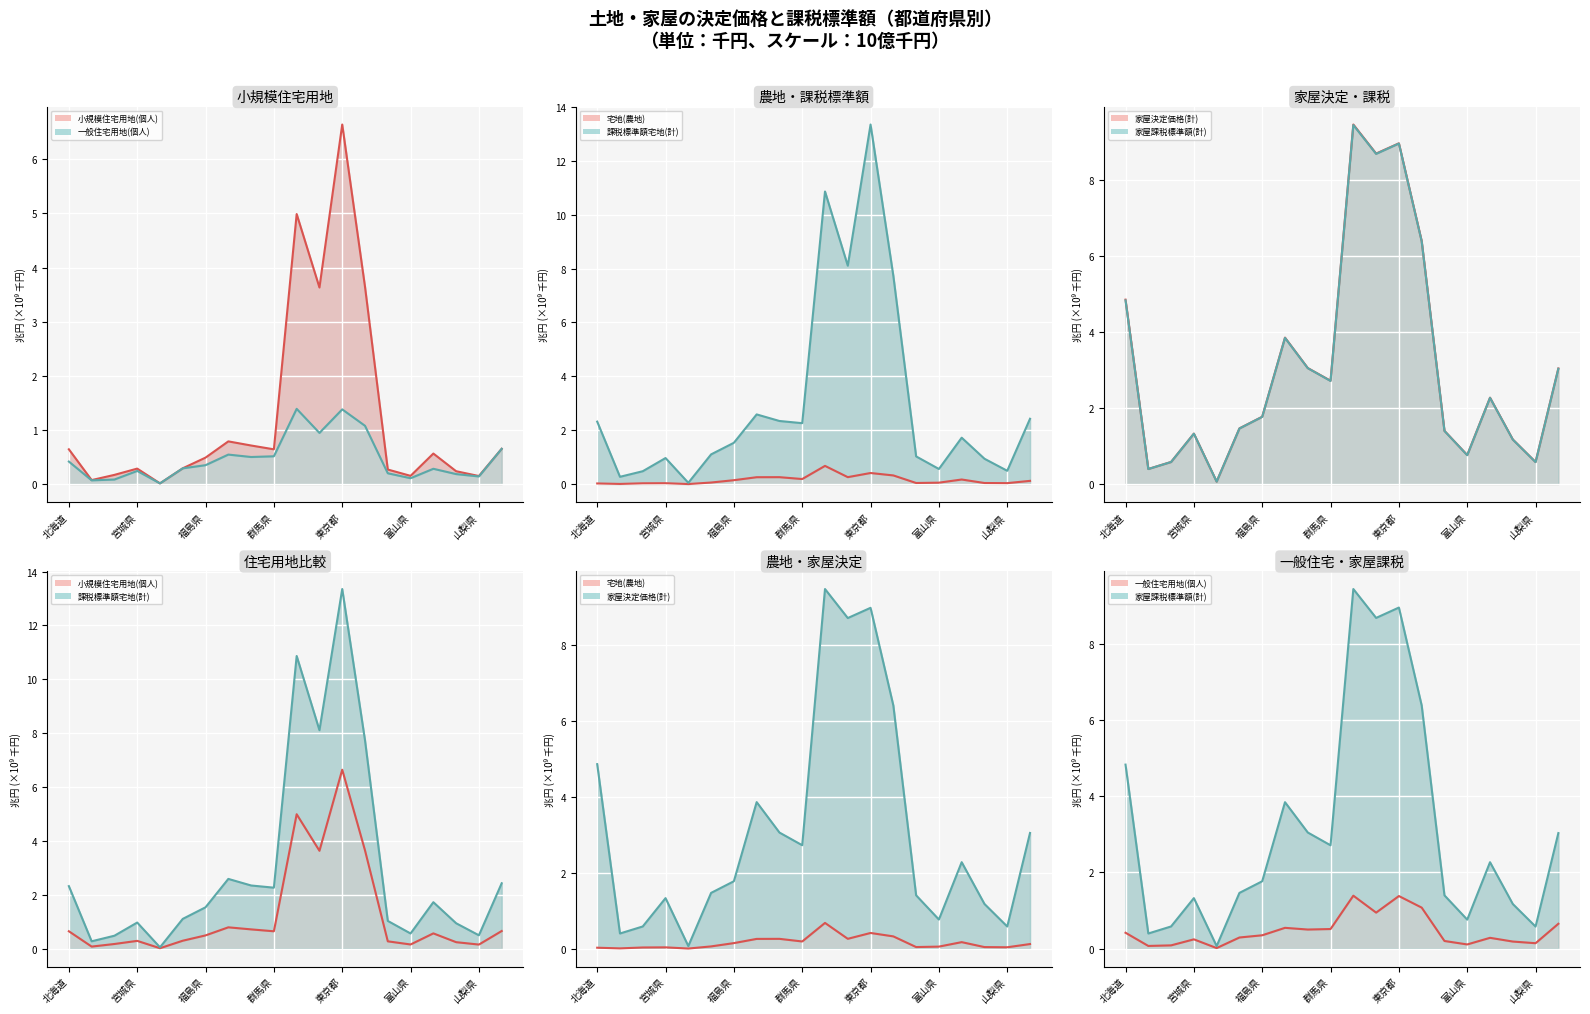

What is the difference between the highest and lowest values at 秋田県?

0.1